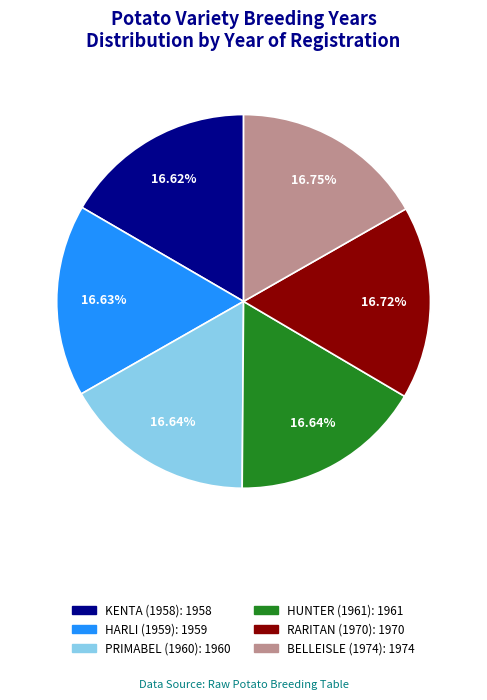

What is the total percentage of RARITAN (1970) and KENTA (1958)?

33.3%